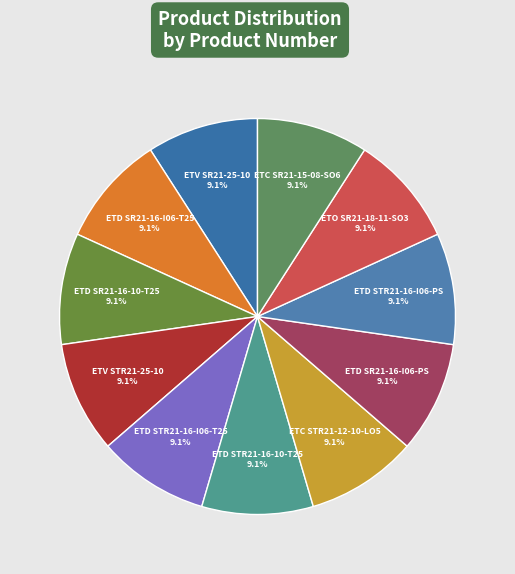

Is there a majority slice in this chart?

No